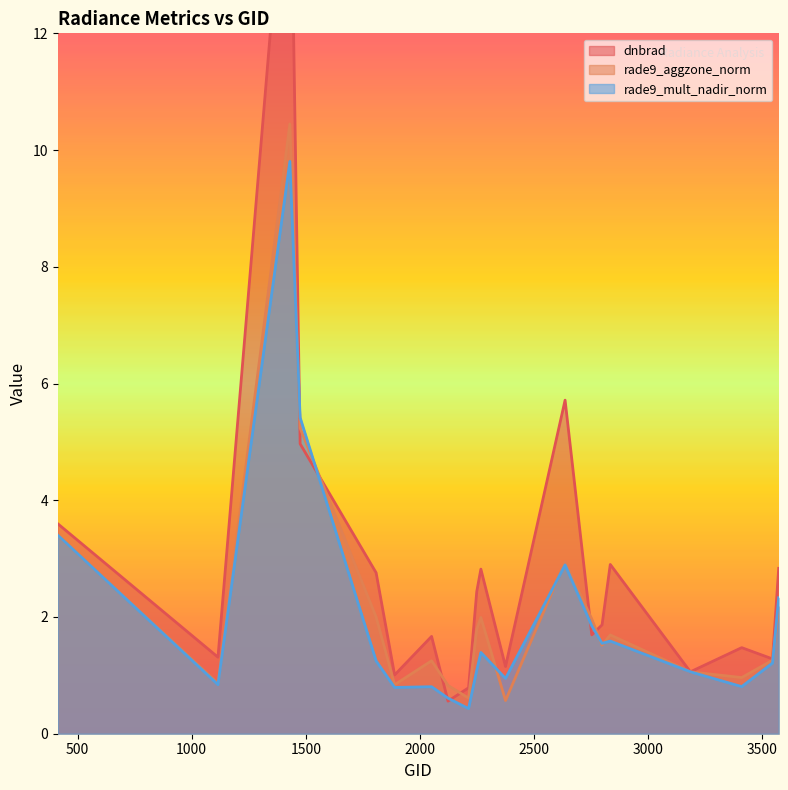

What is the minimum value for rade9_aggzone_norm?

0.6